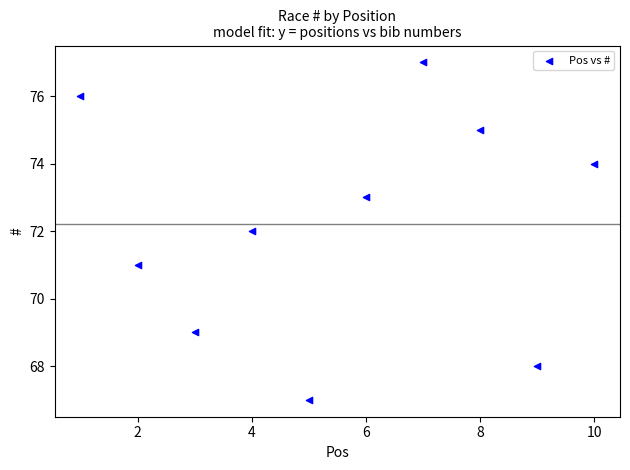

What is the range of Y values (max minus min)?

10